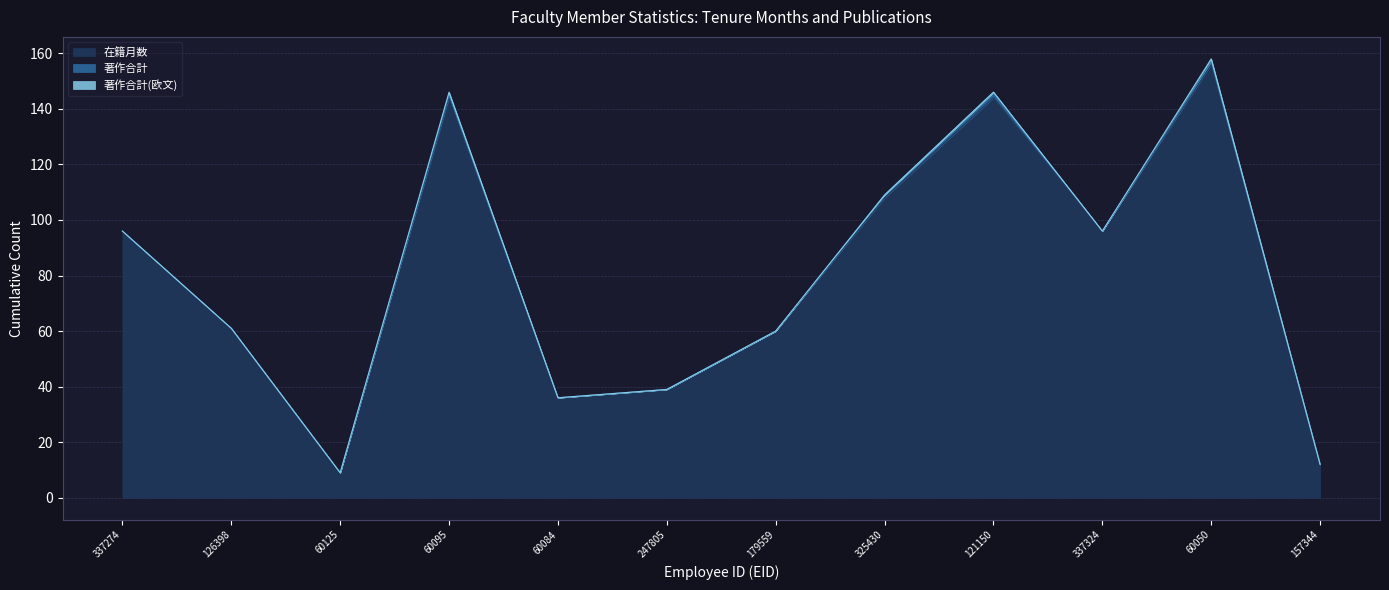

What is the sum of all 著作合計(欧文) values?

2